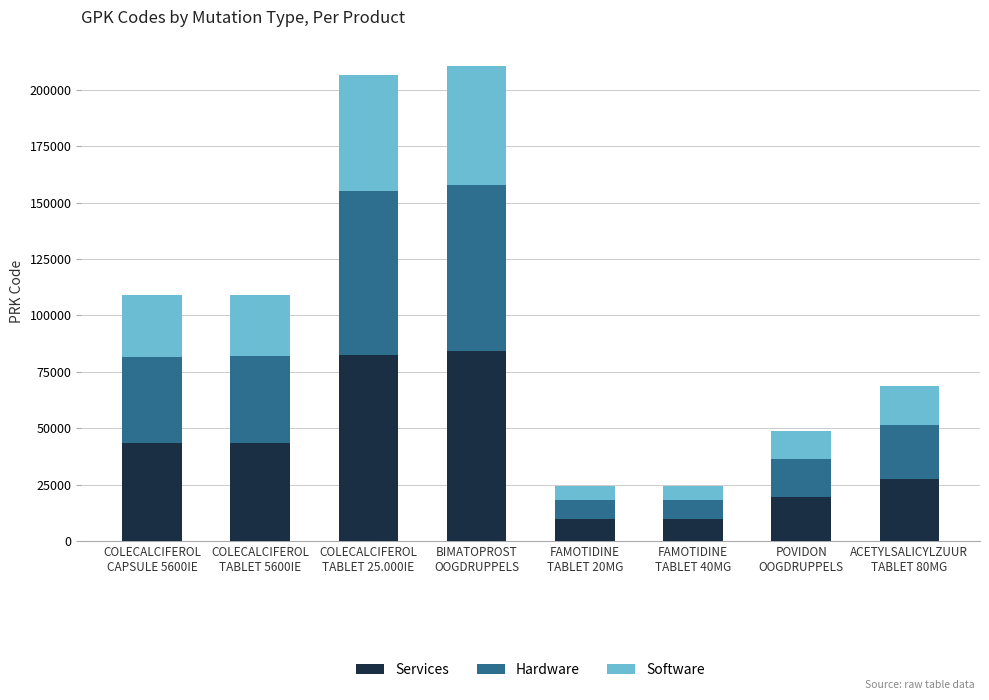

What is the minimum value for Services?

9700.8